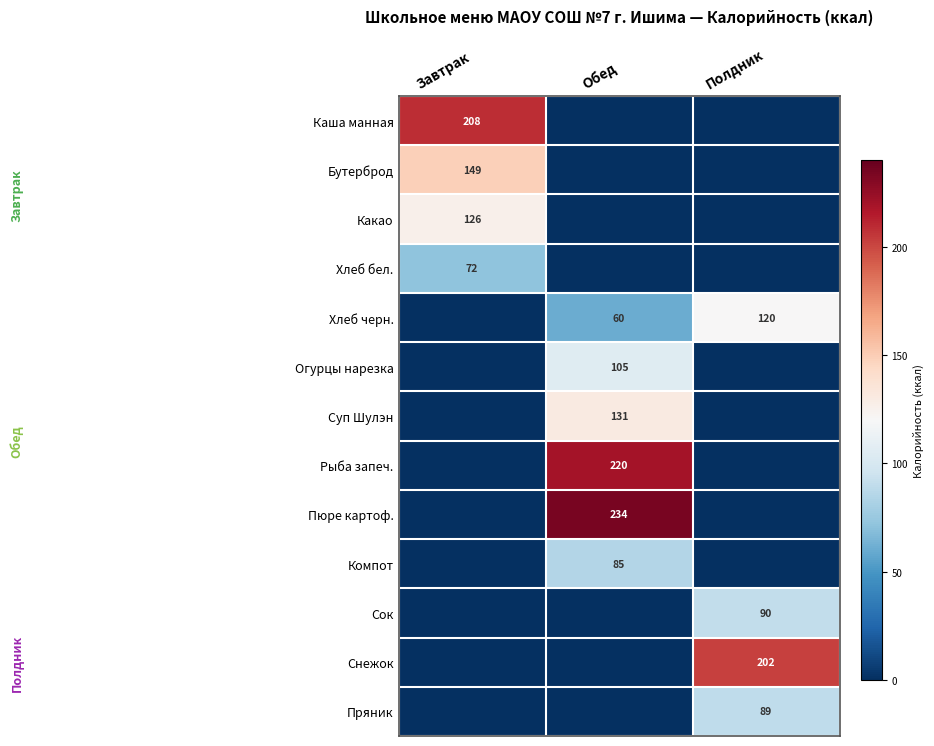

The Пюре картоф. series shows 67.1 at Обед. True or false?

False